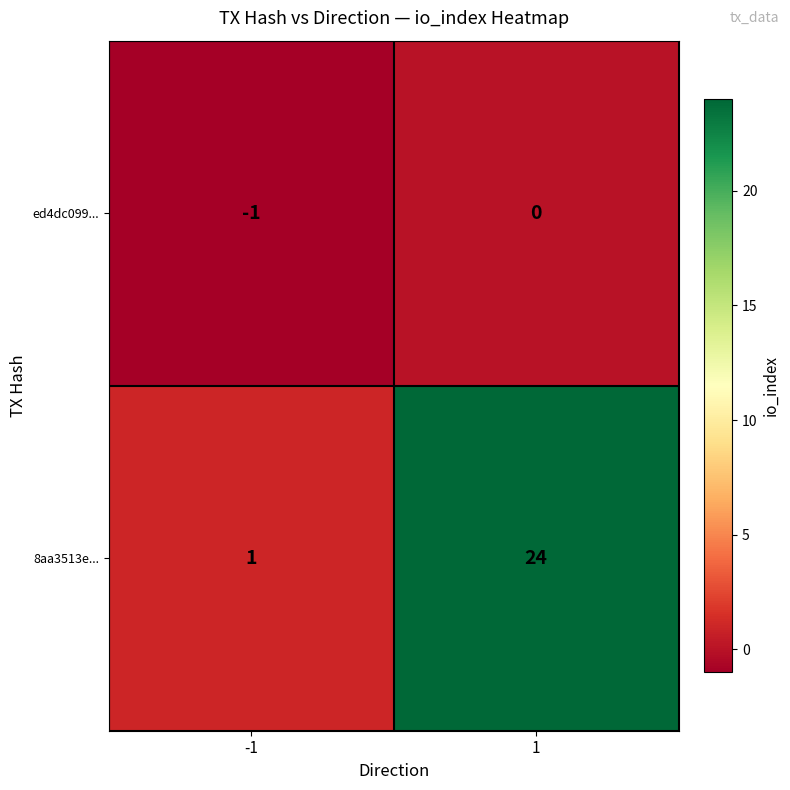

At 1, list the series in order from largest to smallest.

8aa3513e..., ed4dc099...